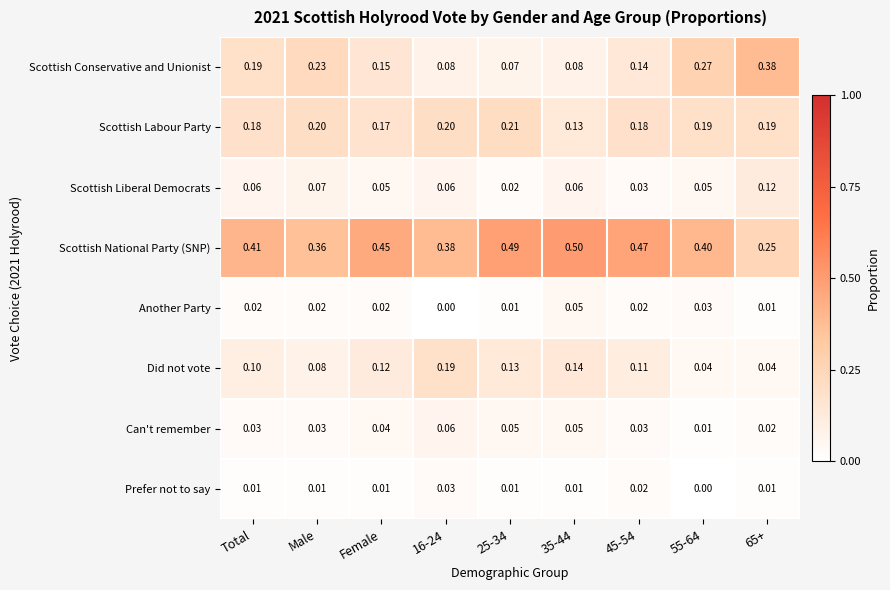

Rank the series by their maximum value, from highest to lowest.

Scottish National Party (SNP), Scottish Conservative and Unionist, Scottish Labour Party, Did not vote, Scottish Liberal Democrats, Can't remember, Another Party, Prefer not to say